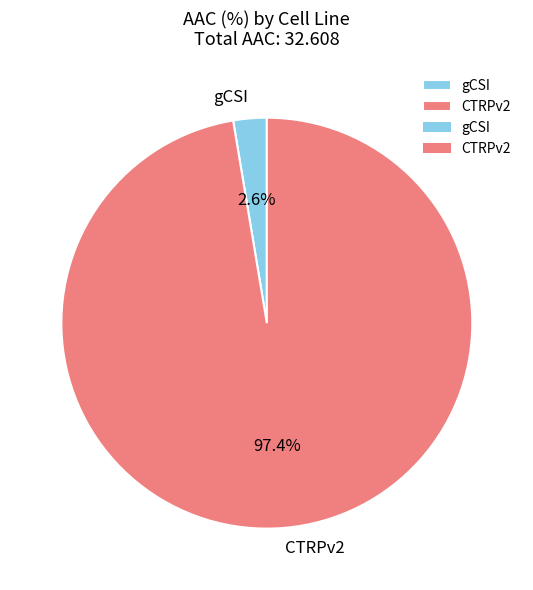

What is the smallest slice in the pie chart?

gCSI